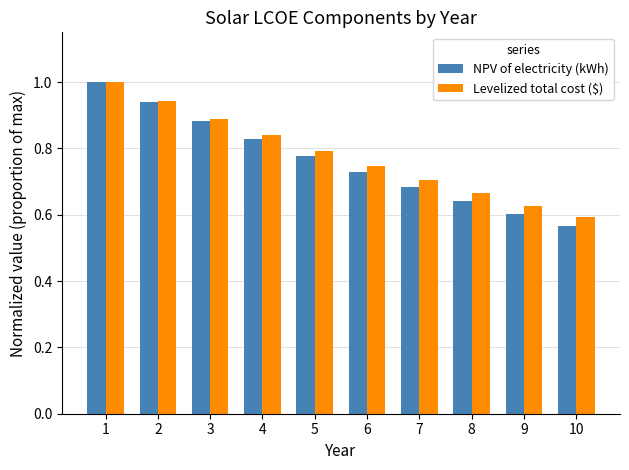

How many groups of bars are there?

10